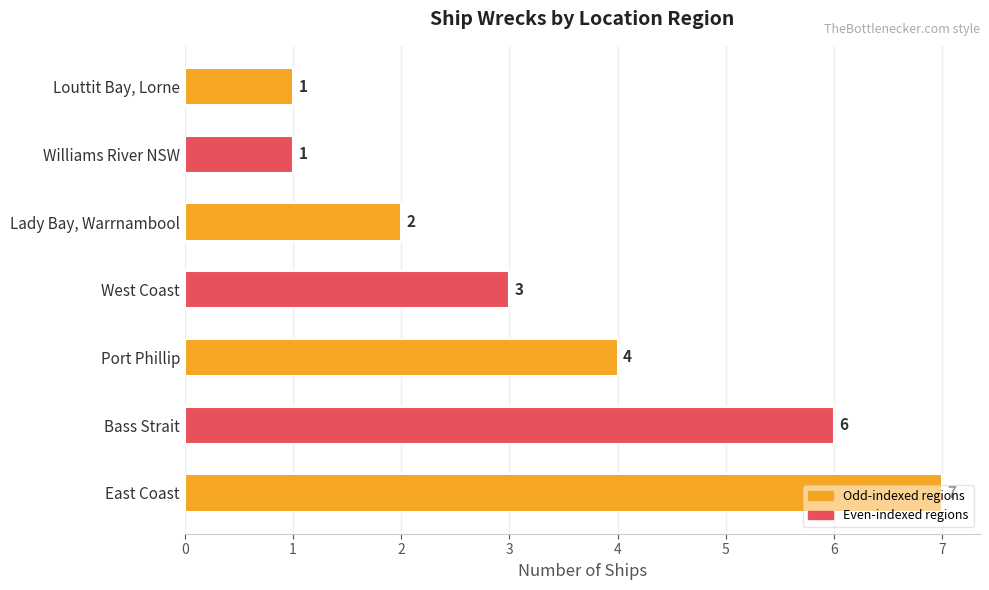

Count the values in the range 1 to 6.

6